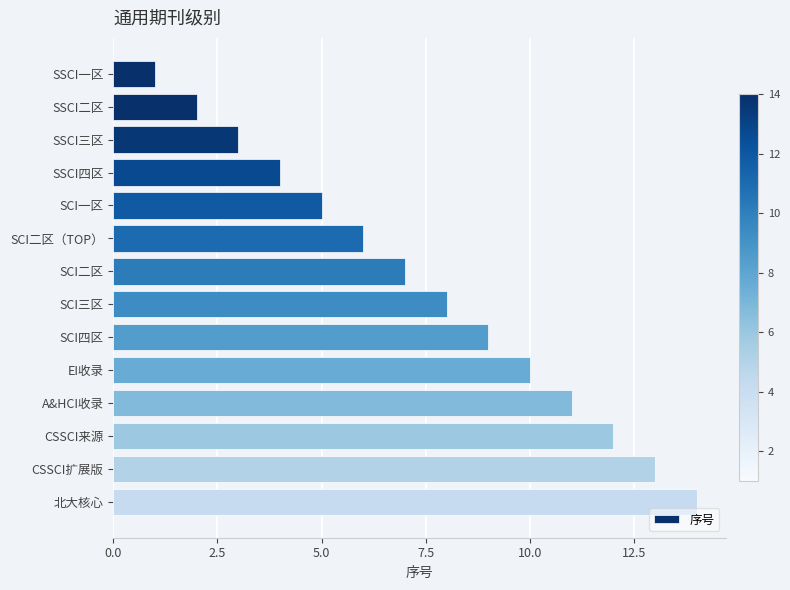

What position from the bottom is SSCI三区?

12